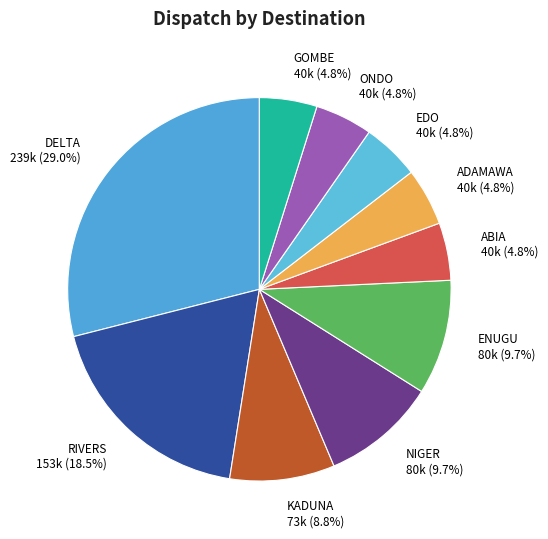

To the nearest percent, what percentage of the pie is KADUNA?

9%